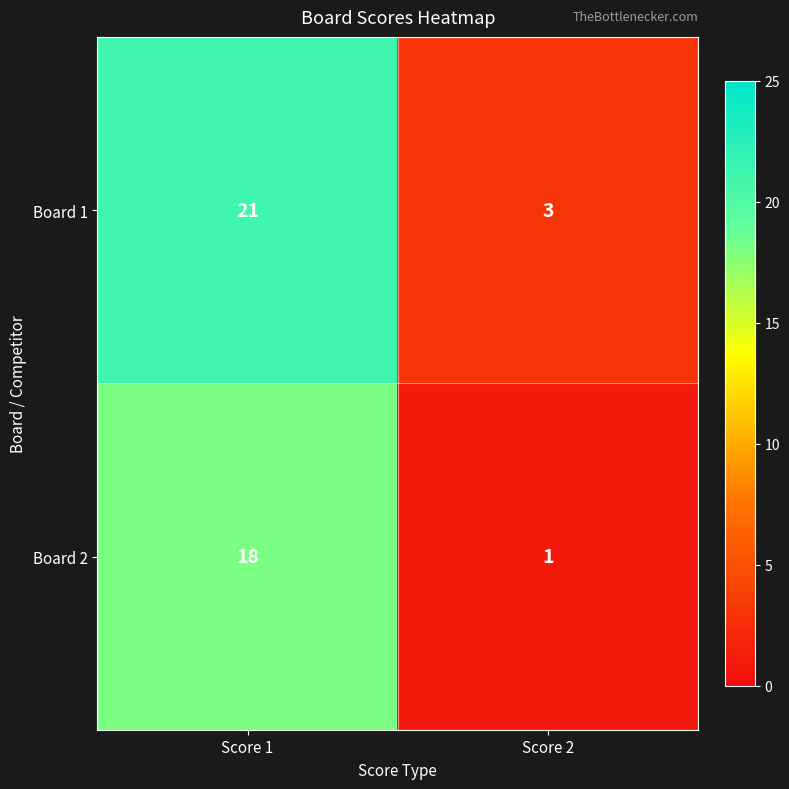

Is it true that Board 1 equals 3 at Score 2?

True